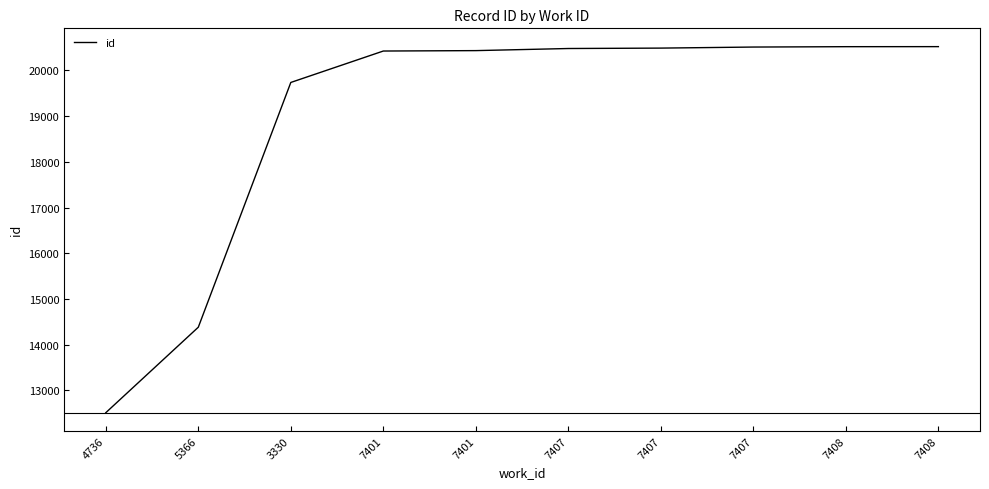

What is the value of the 8th point from the left?

20476